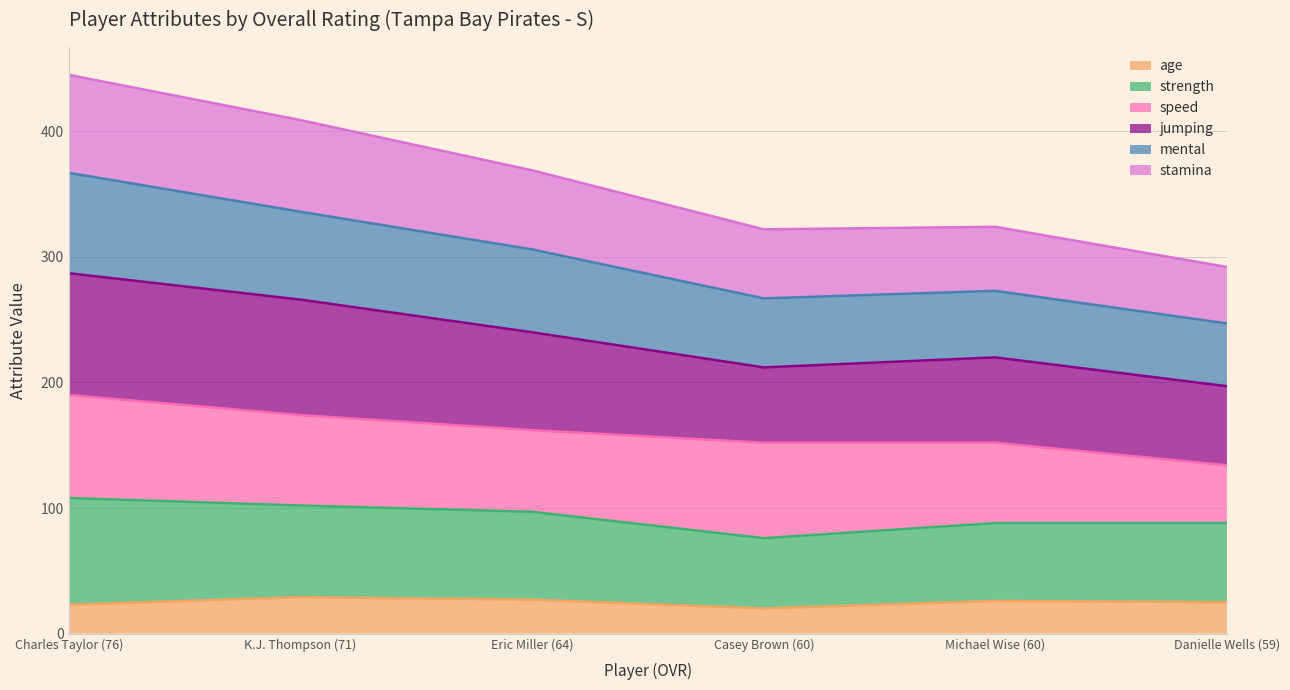

What are all the series names shown in the legend?

age, strength, speed, jumping, mental, stamina